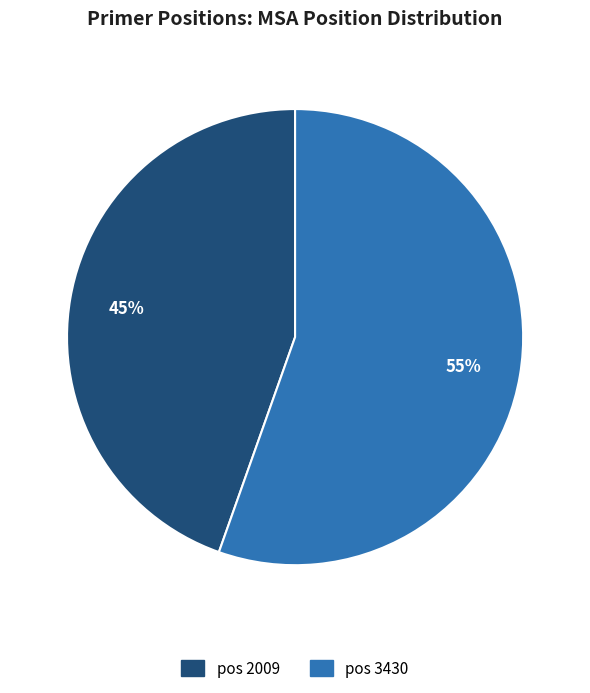

To the nearest percent, what is the average slice percentage?

50%